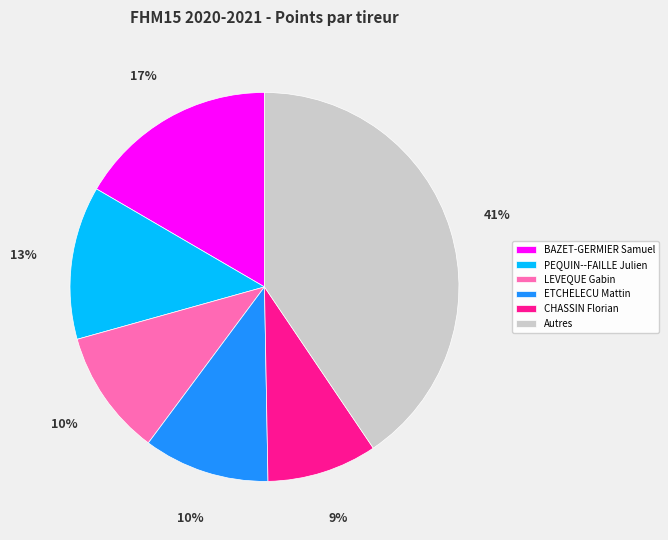

Is it true that ETCHELECU Mattin is 1% of the pie?

False